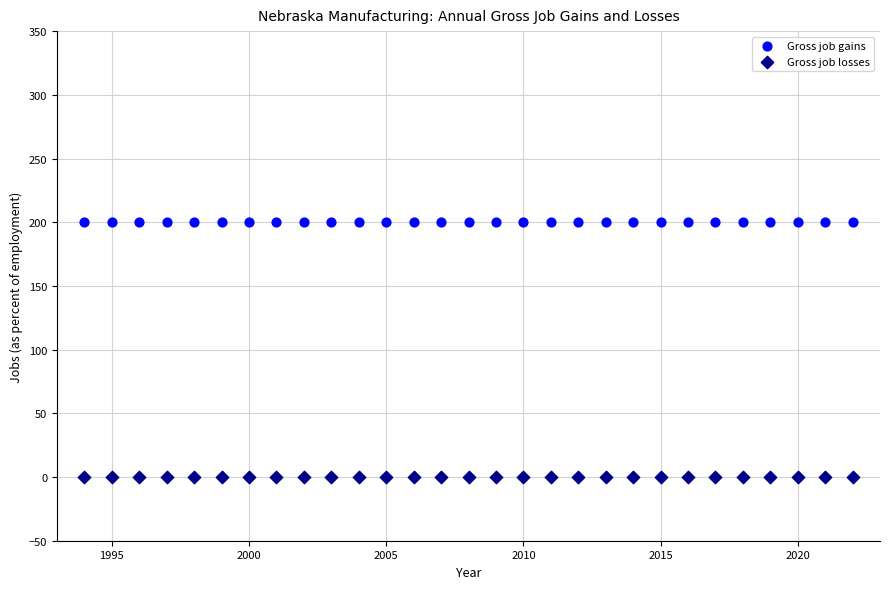

Which series reaches the minimum Y coordinate?

Gross job losses